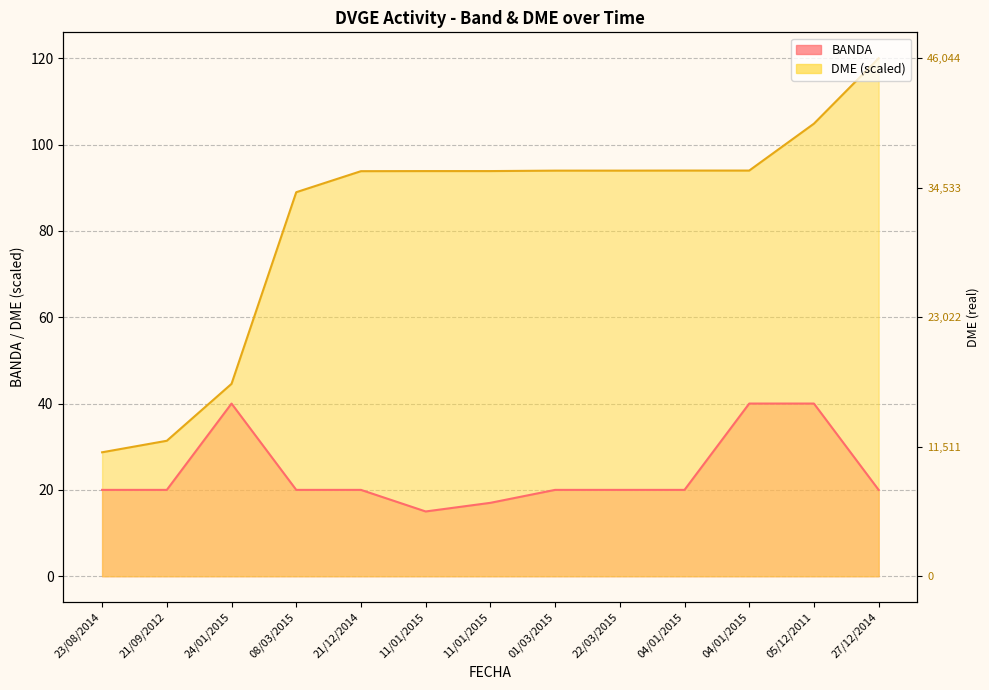

What is the sum of all DME values?

1075.9